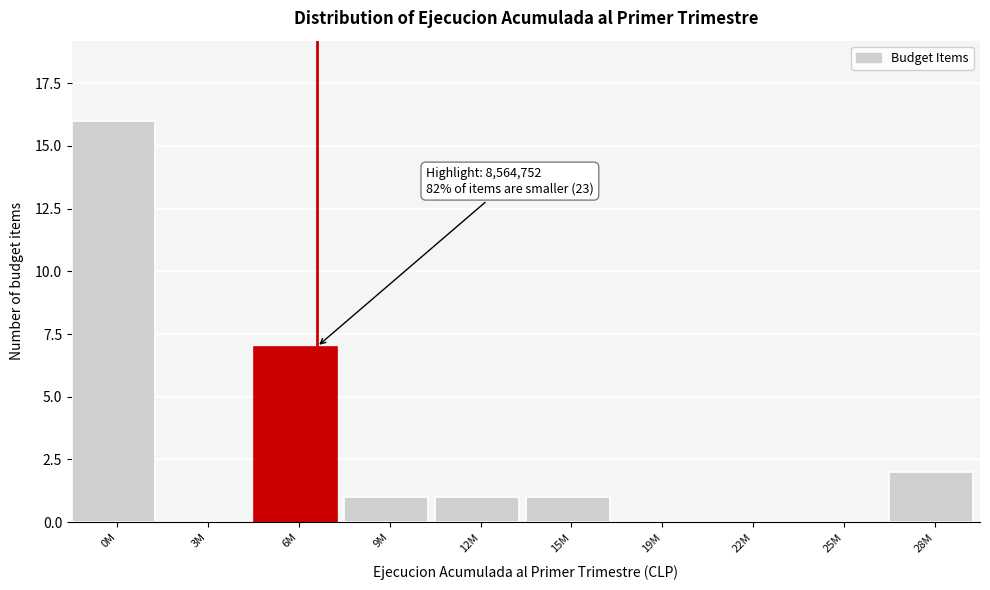

Reading left to right, transcribe all the data shown in this chart.

0M=16	3M=0	6M=7	9M=1	12M=1	15M=1	19M=0	22M=0	25M=0	28M=2